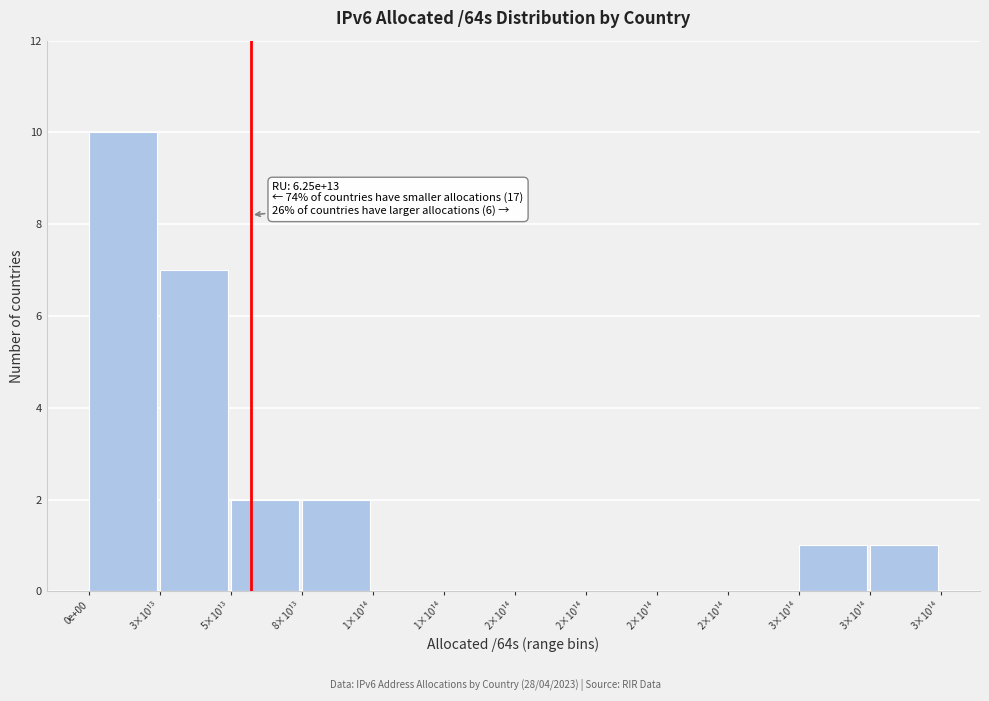

How many distinct data groups are displayed?

1